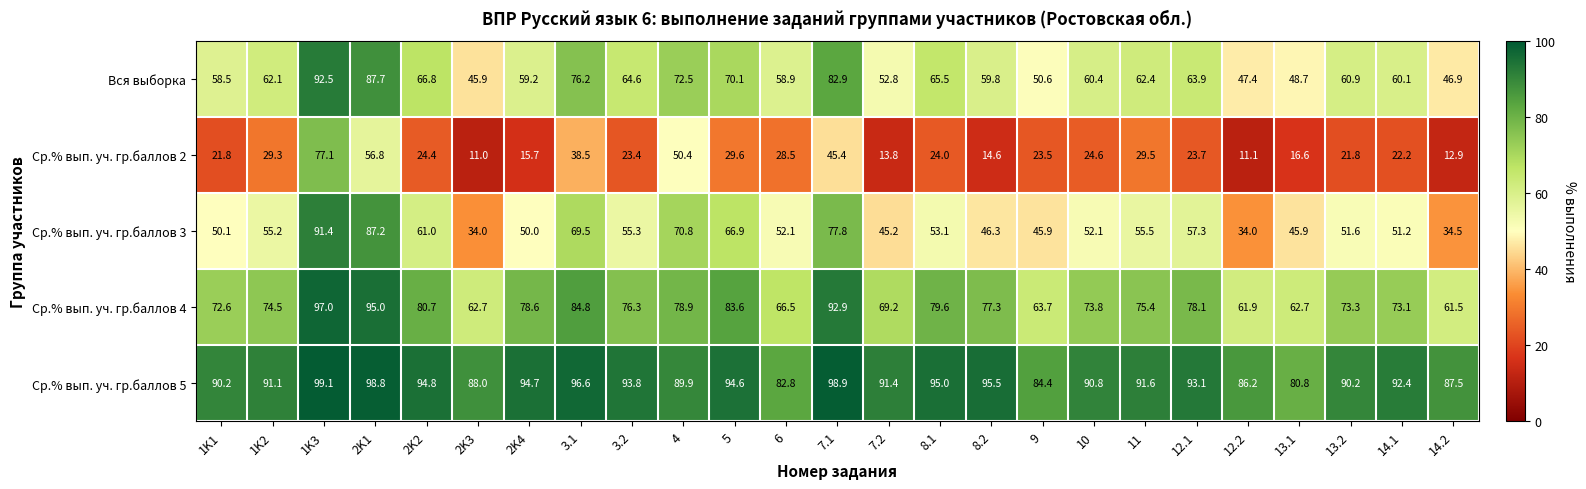

Rank the series by their maximum value, from lowest to highest.

Ср.% вып. уч. гр.баллов 2, Ср.% вып. уч. гр.баллов 3, Вся выборка, Ср.% вып. уч. гр.баллов 4, Ср.% вып. уч. гр.баллов 5